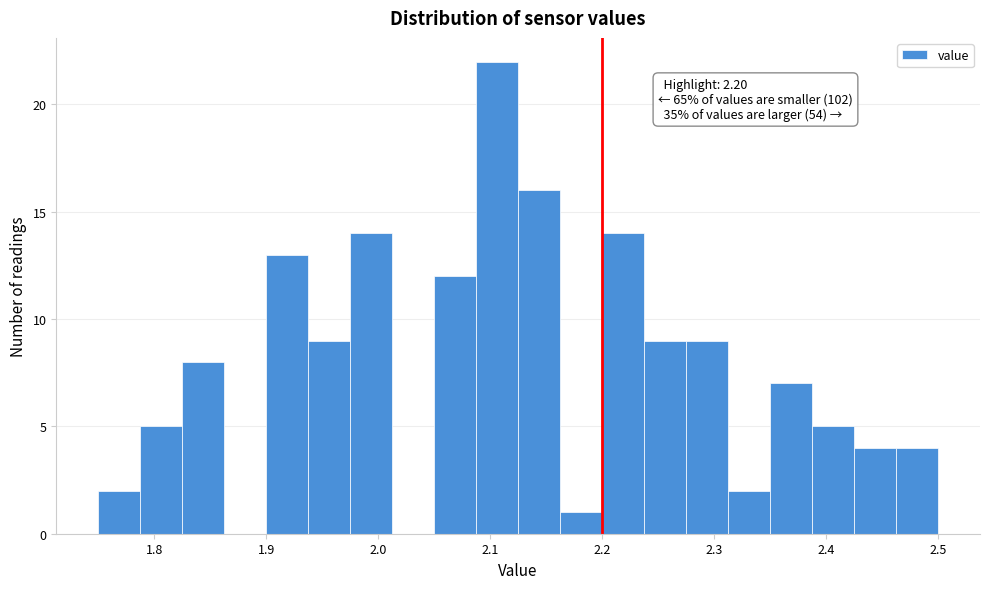

Around what value on the x-axis is the tallest bar? Give the approximate position of its centre, as read against the axis.

2.11